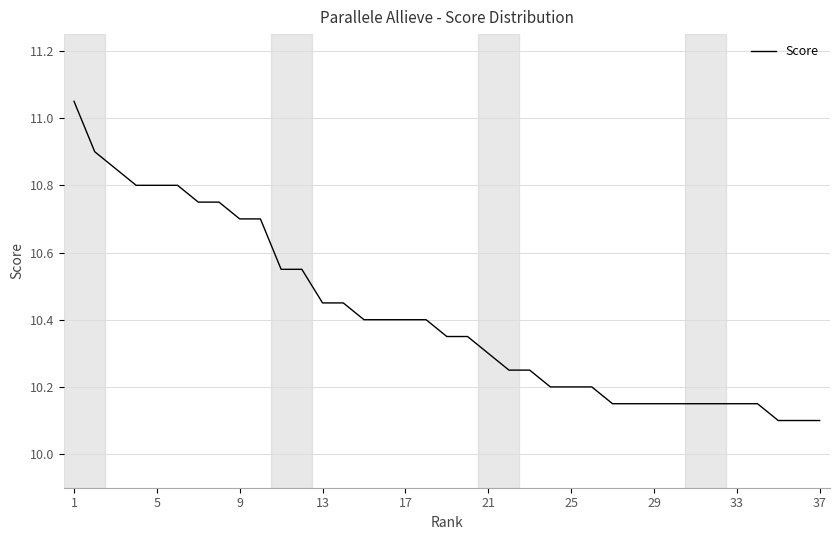

Does the chart have visible grid lines?

Yes